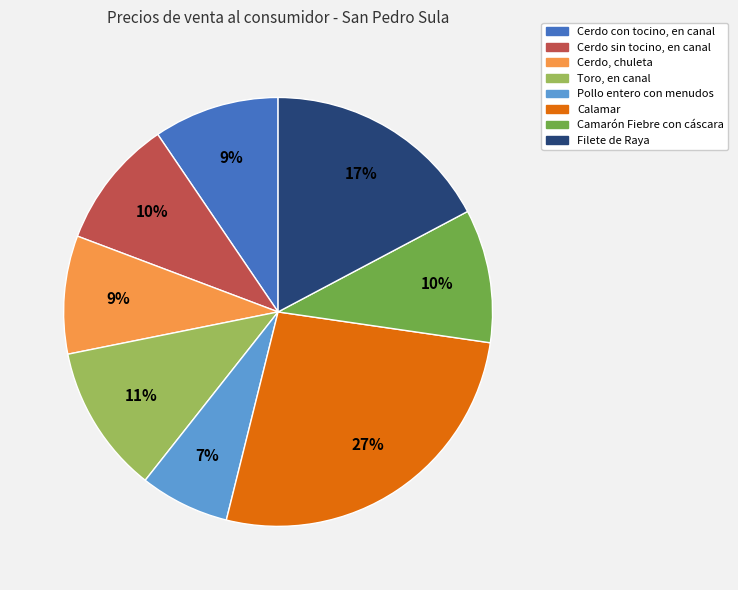

The Camarón Fiebre con cáscara slice represents 16% of the pie. True or false?

False